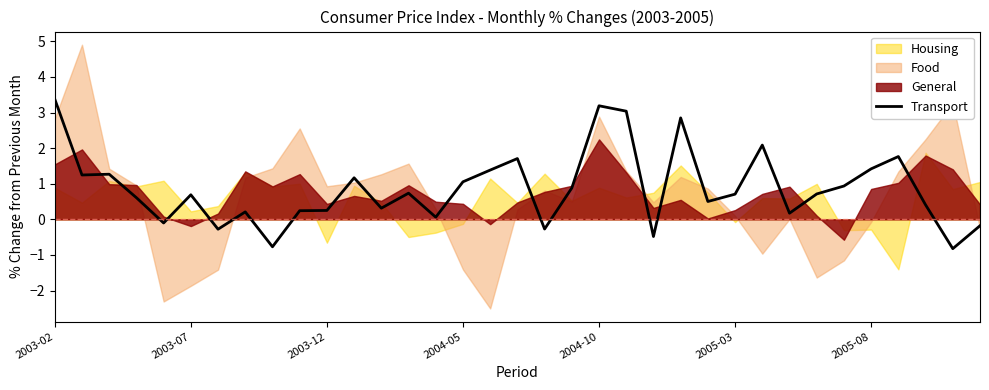

Is it true that Transport equals 0.9 at 2003-02?

False